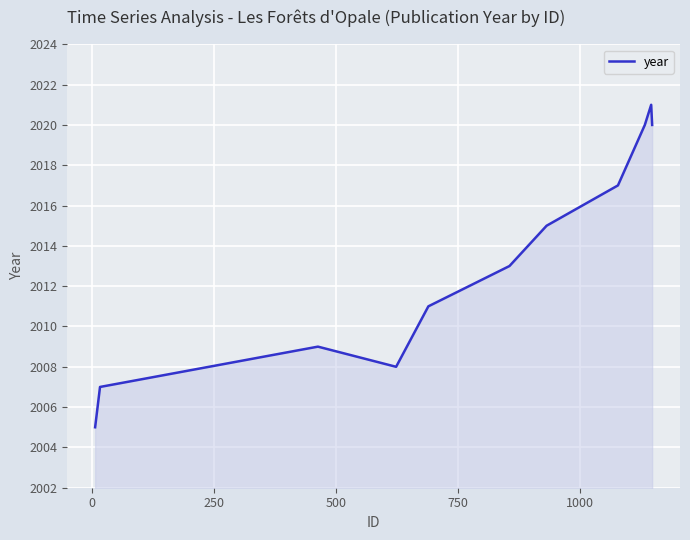

What is the sum of all values?

22146